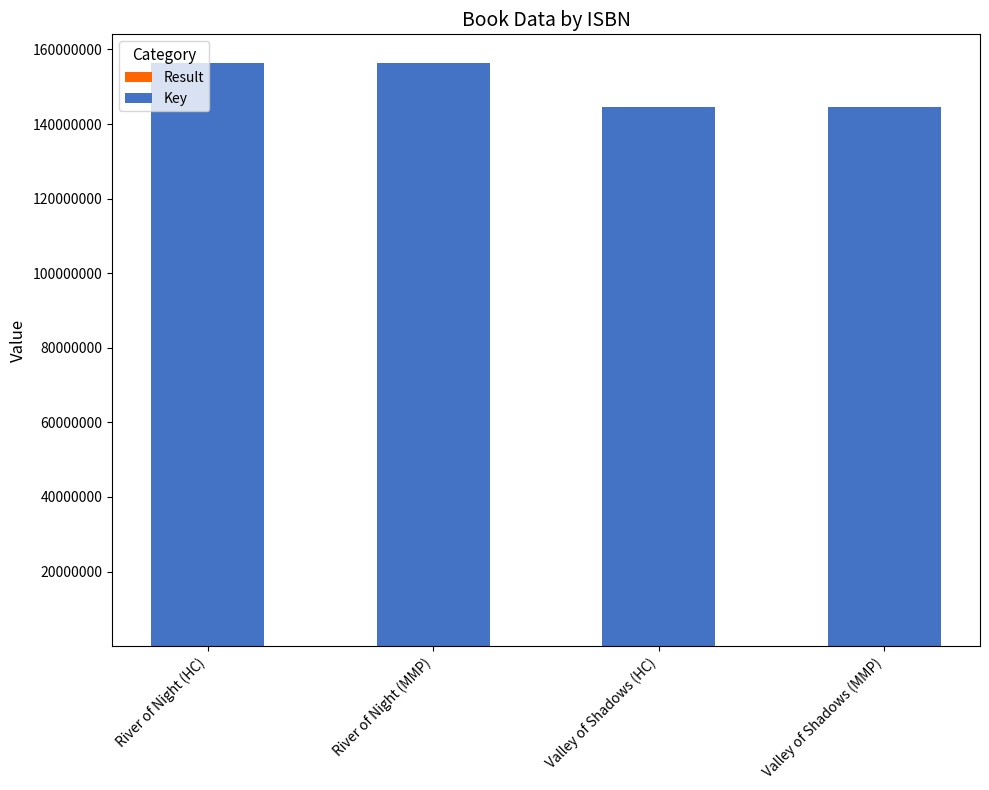

Does the chart contain stacked bars?

Yes